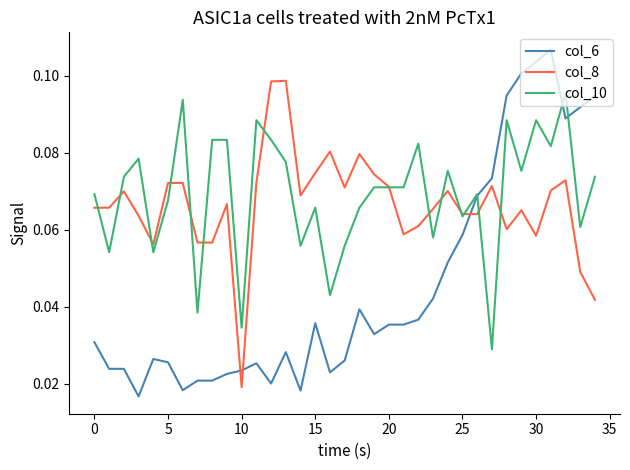

Which series has the largest range (max minus min)?

col_6